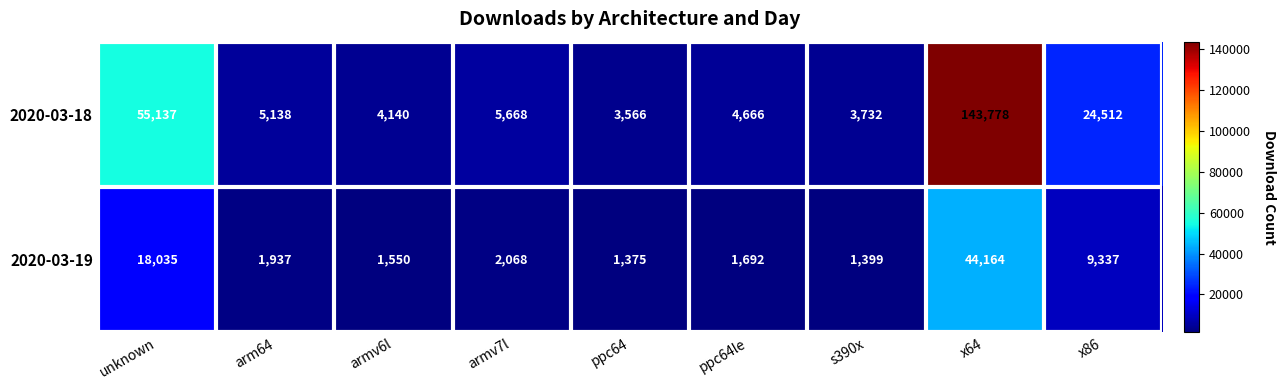

What is the spread (max minus min) of values at ppc64?

2191